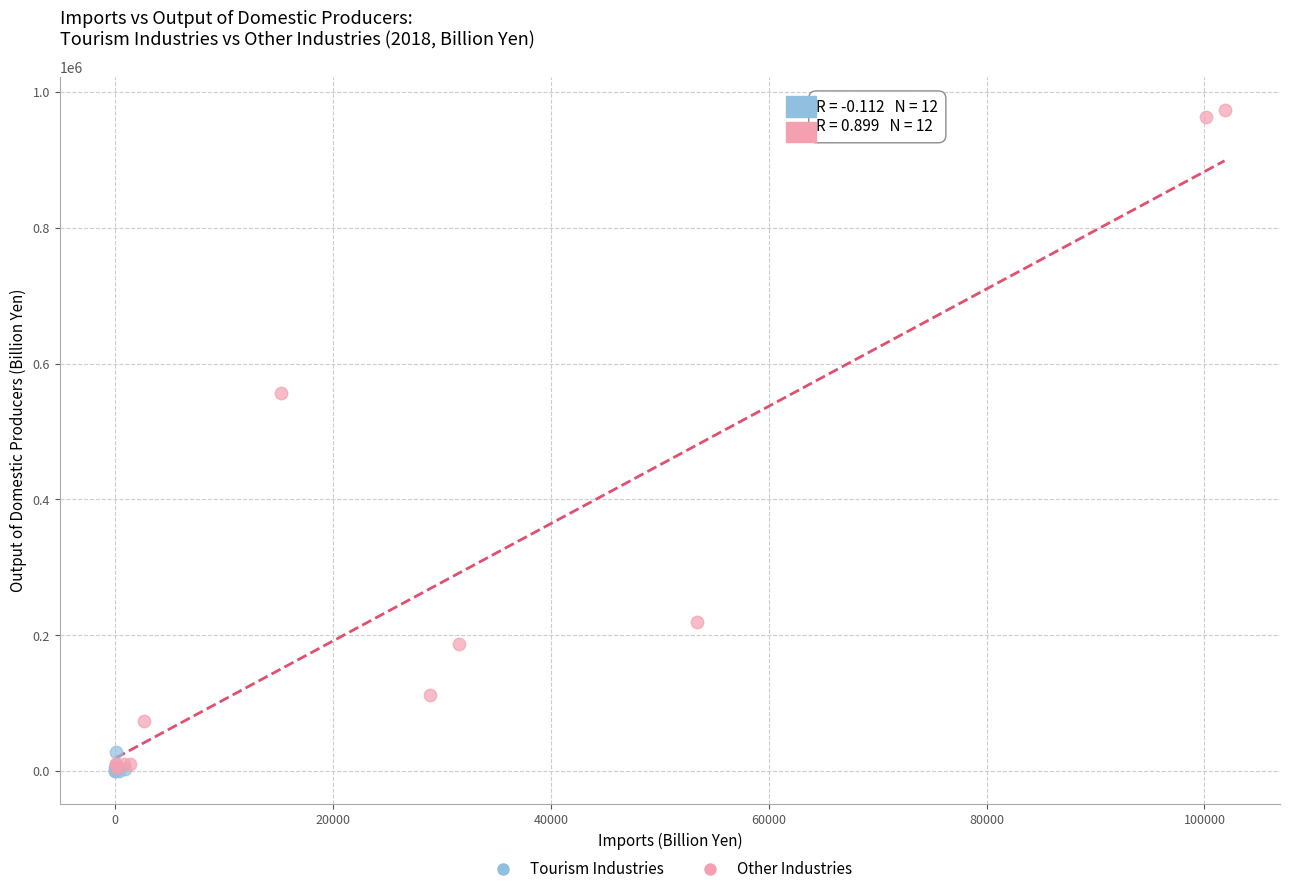

Which series reaches the maximum Y coordinate?

Other Industries